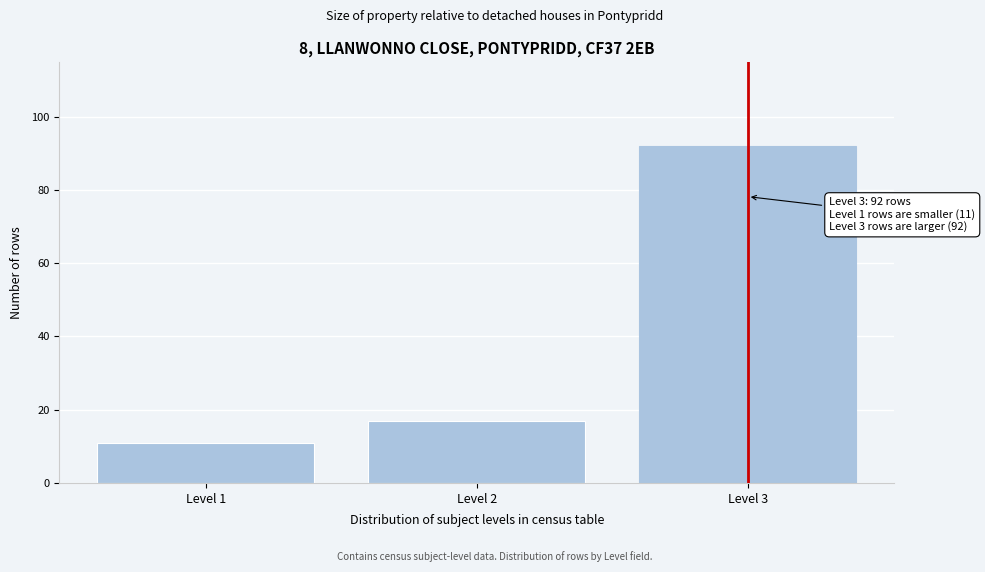

Reading left to right, transcribe all the data shown in this chart.

11	17	92